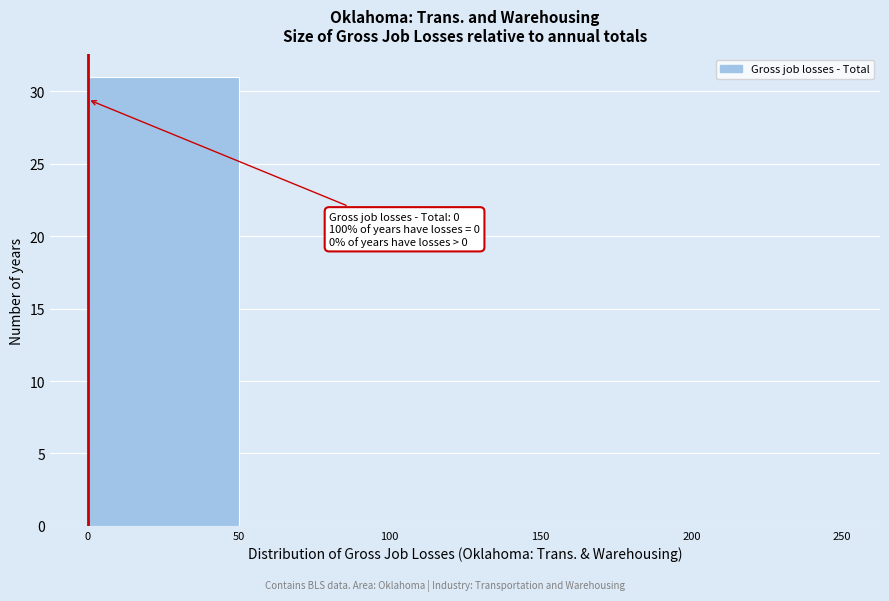

Which range on the x-axis has the tallest bar?

0 to 50